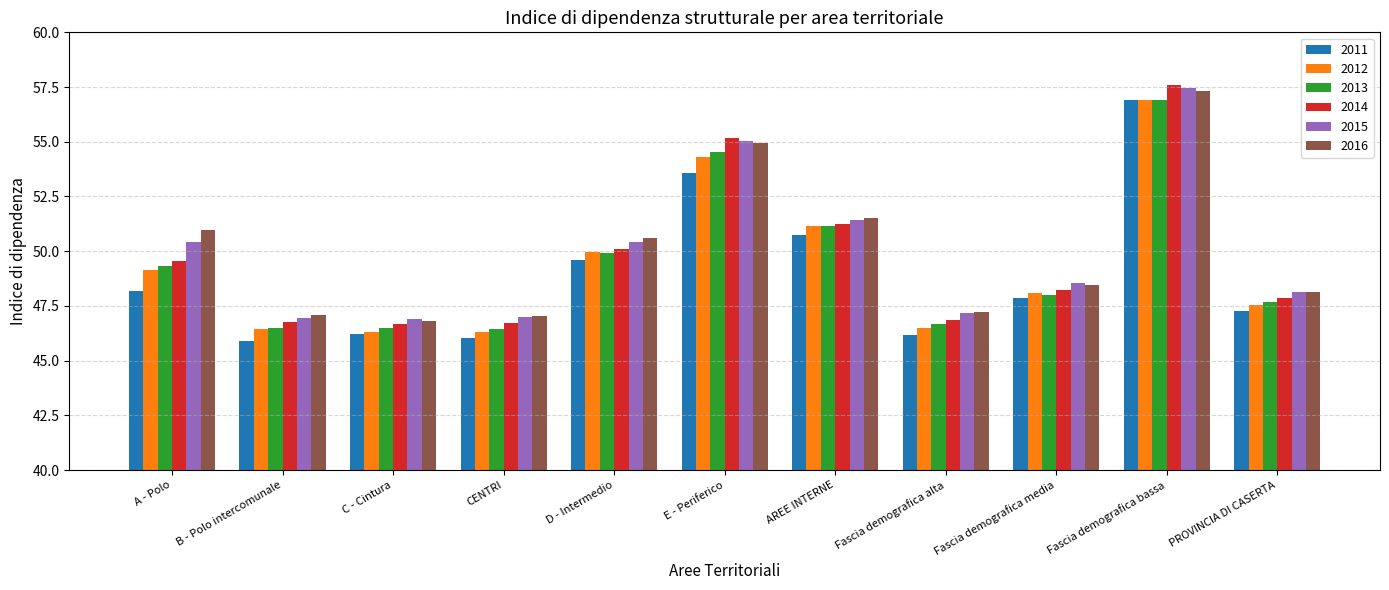

Which series changed the most between Fascia demografica bassa and PROVINCIA DI CASERTA?

2014